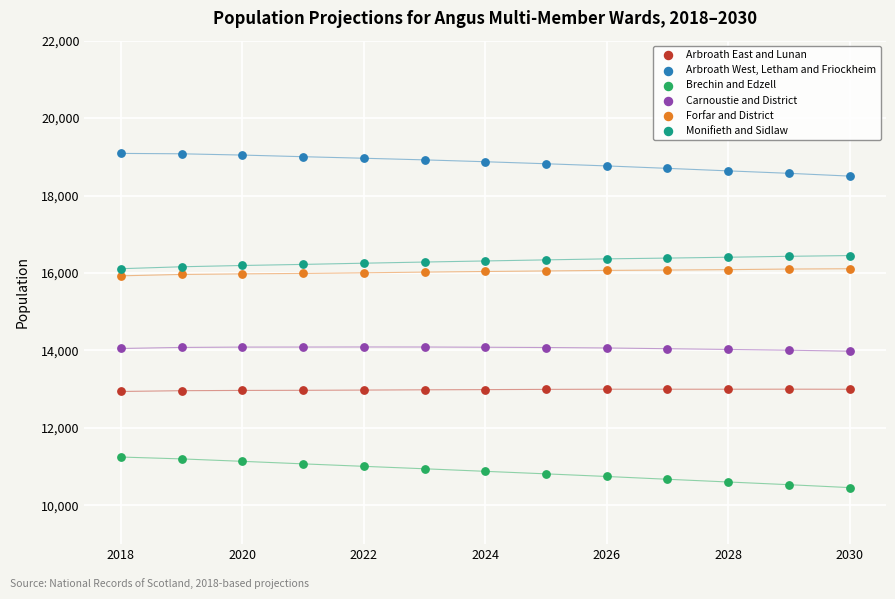

Across all data points, what is the range of X values (max minus min)?

12